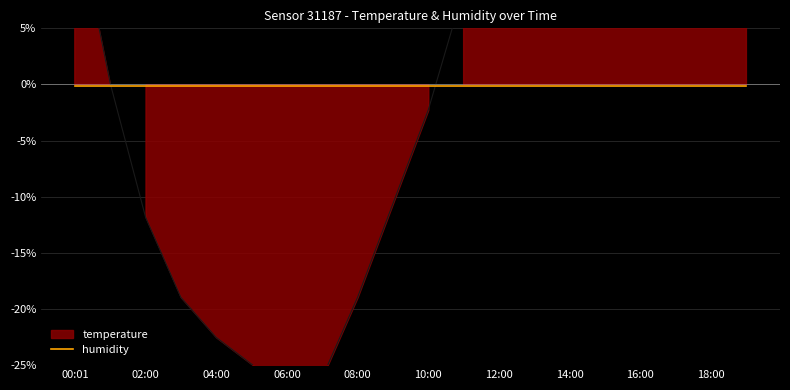

At which category does the data reach its first local valley?

06:00